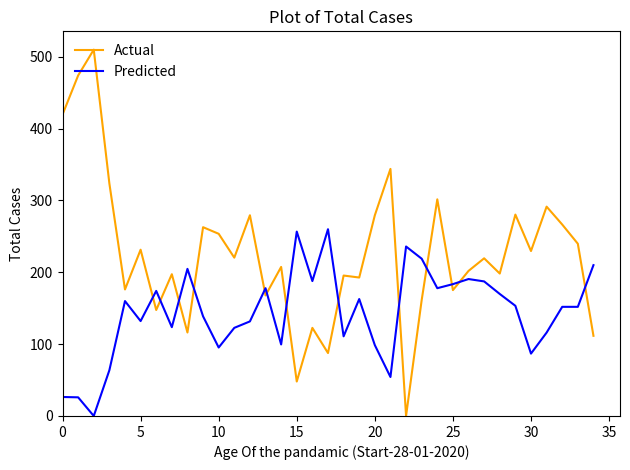

True or false: Actual has more than 0 interior local peaks.

True